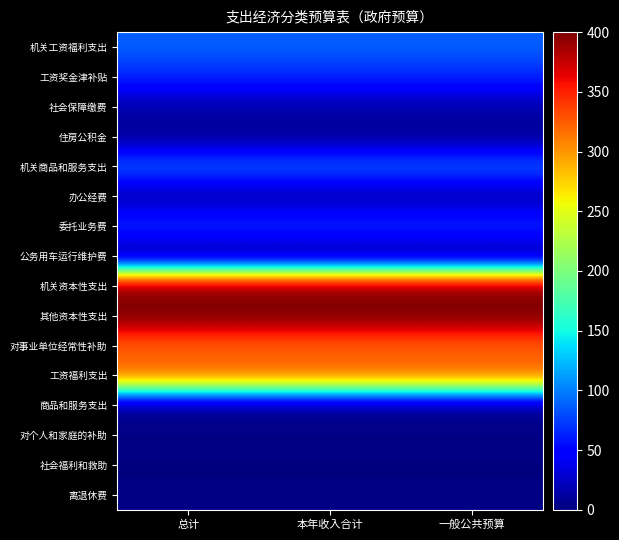

What is the total value across all series at 总计?

1803.9